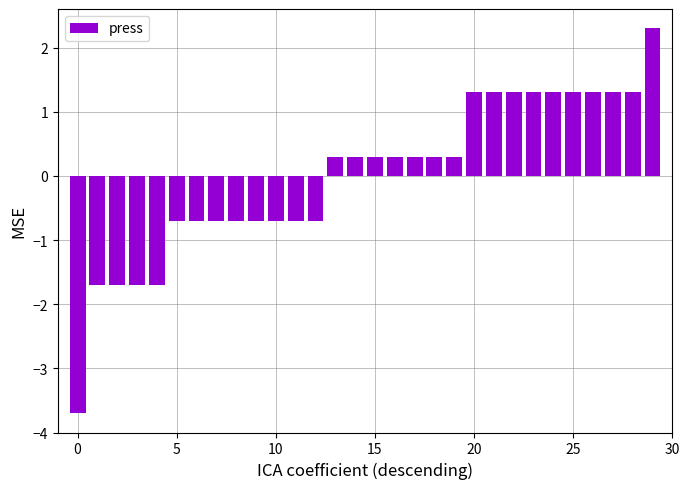

What is the difference between the maximum and minimum values?

6.0